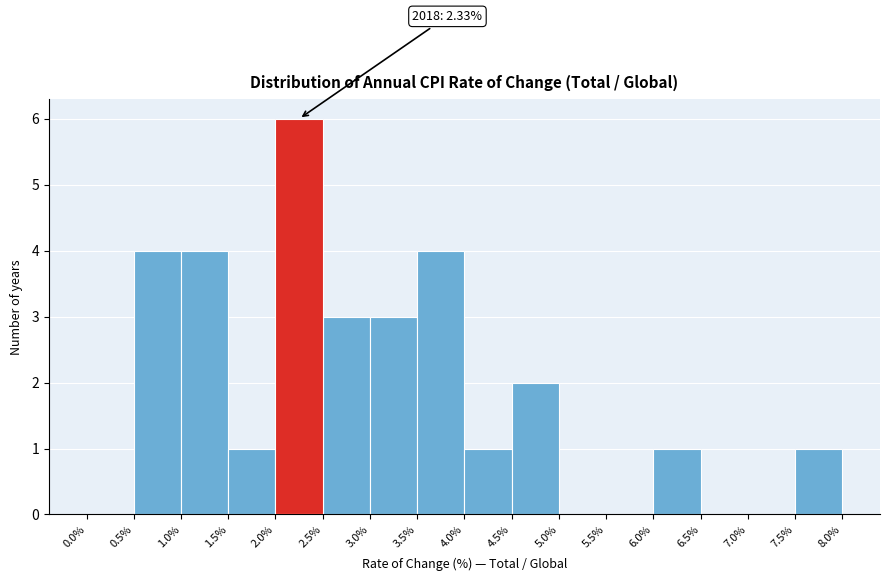

Over which range of the x-axis is the bar tallest?

2.0% to 2.5%